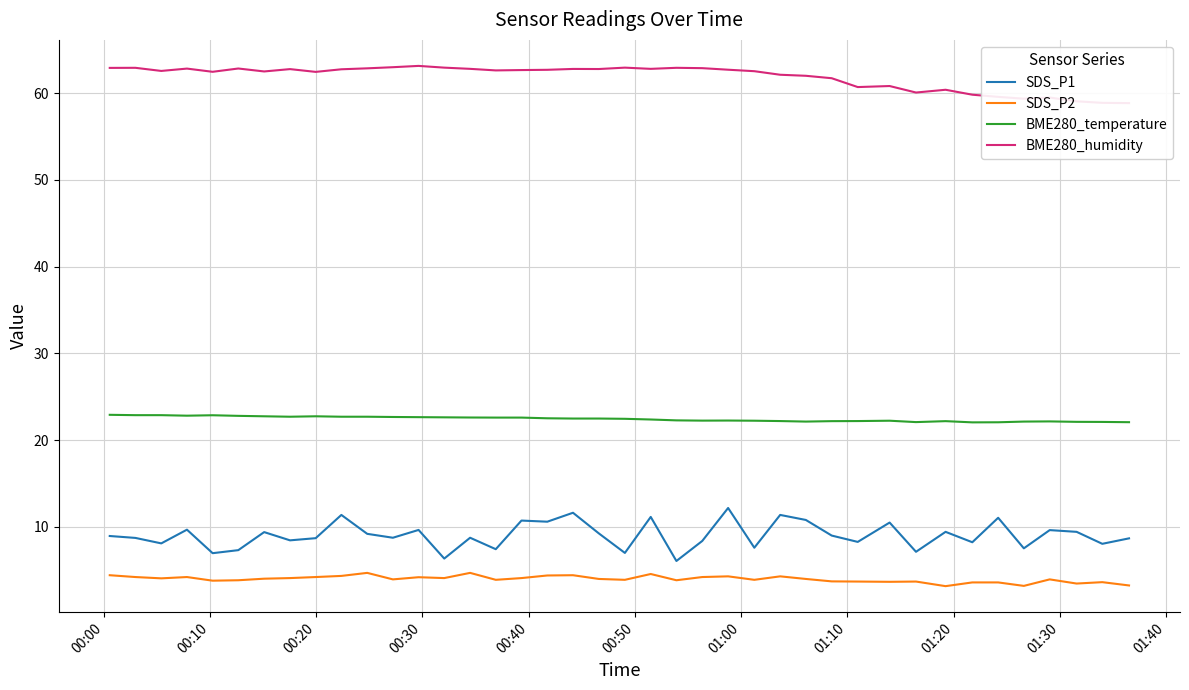

How many categories are shown in the chart?

40